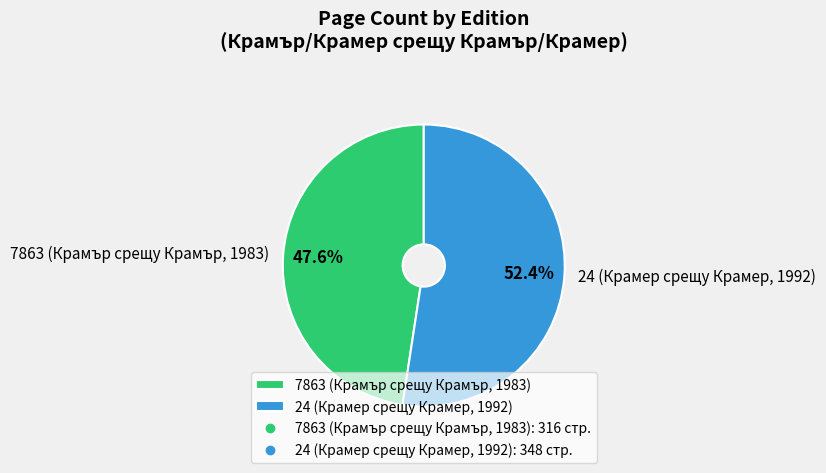

Is it true that 7863 (Крамър срещу Крамър, 1983) is 55% of the pie?

False